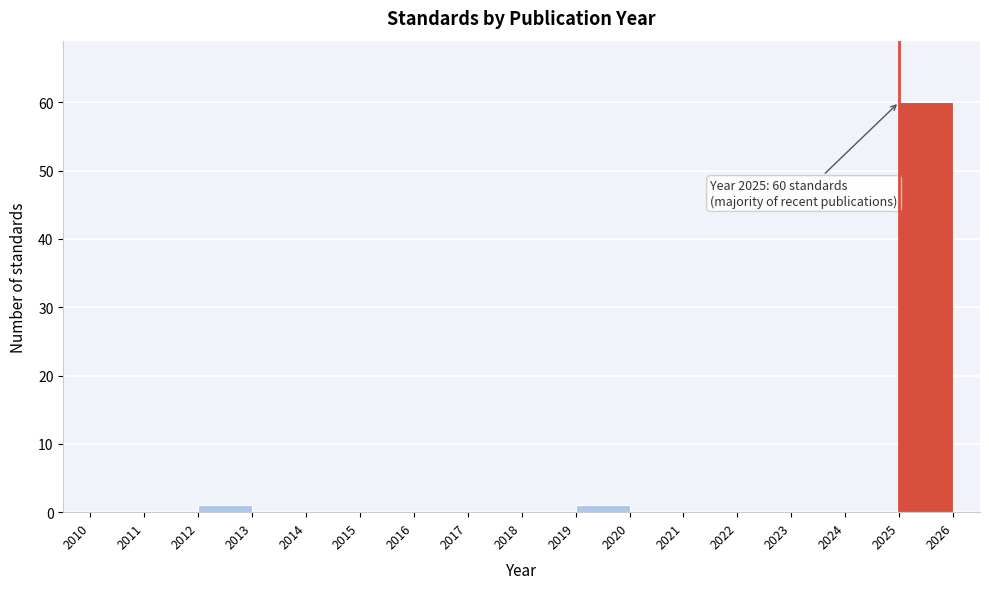

Over which range of the x-axis is the bar tallest?

2025 to 2026